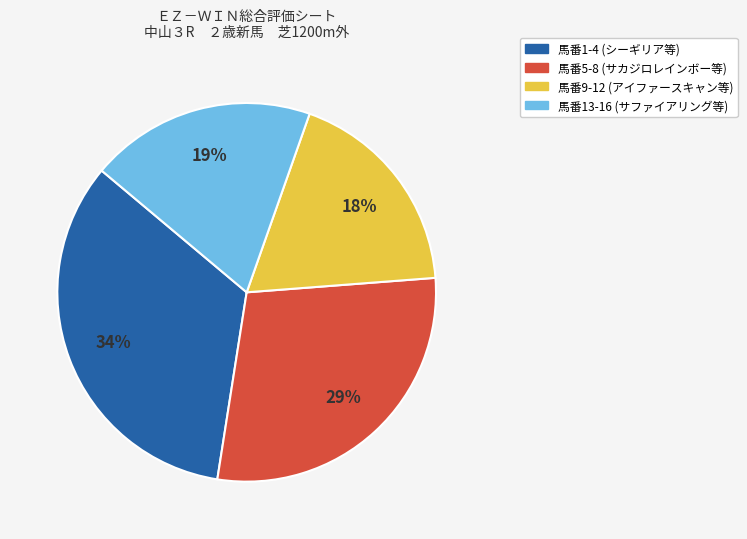

Is there any slice that represents more than half of the pie?

No